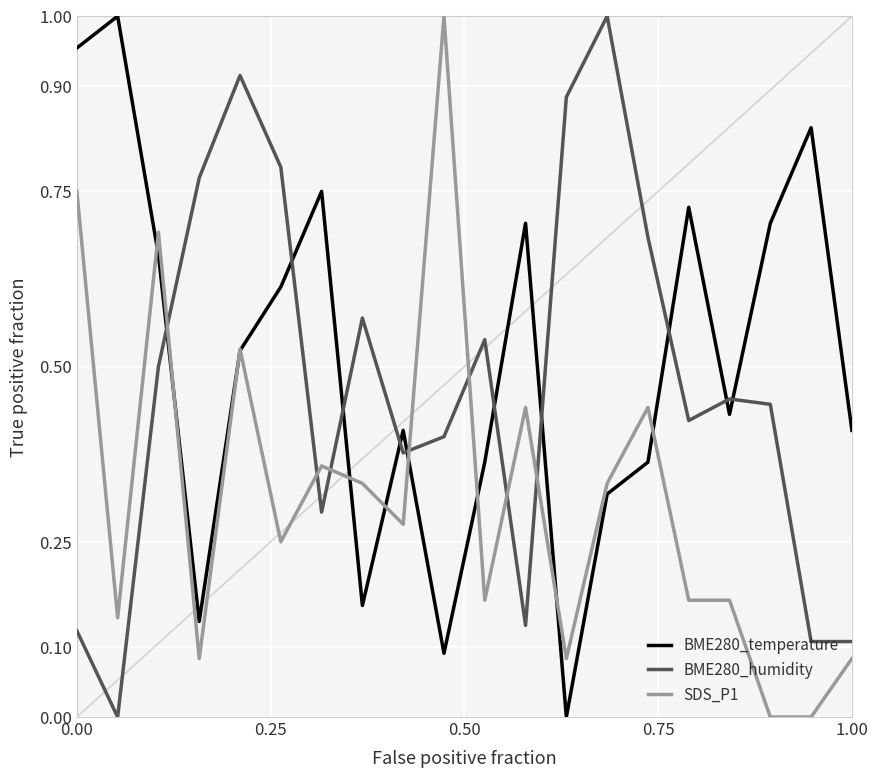

Which series ends up on top after the final intersection of SDS_P1 and BME280_humidity?

BME280_humidity